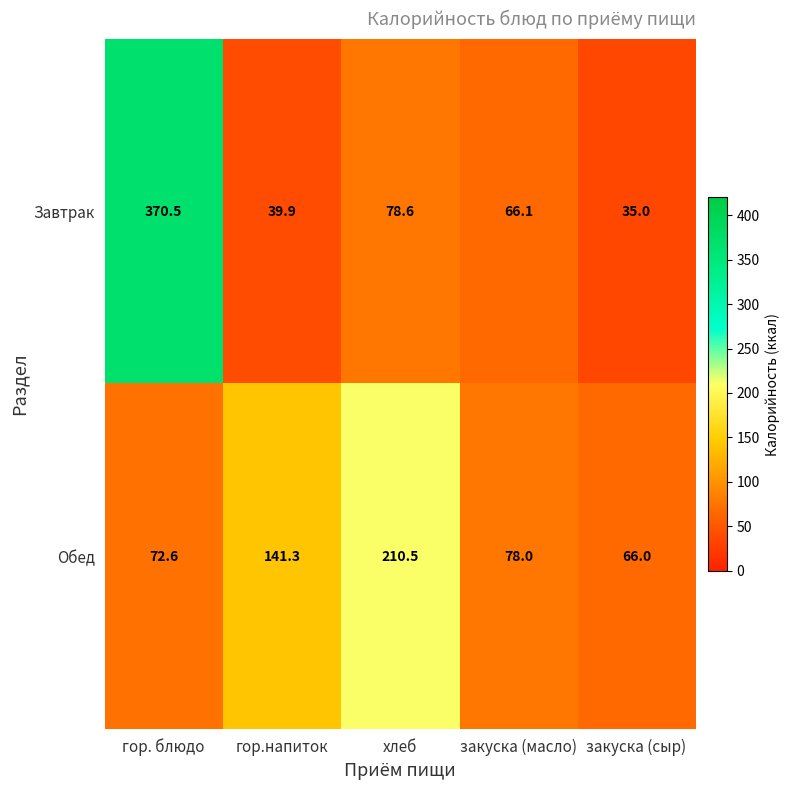

Where is Завтрак nearest to the value 202?

хлеб